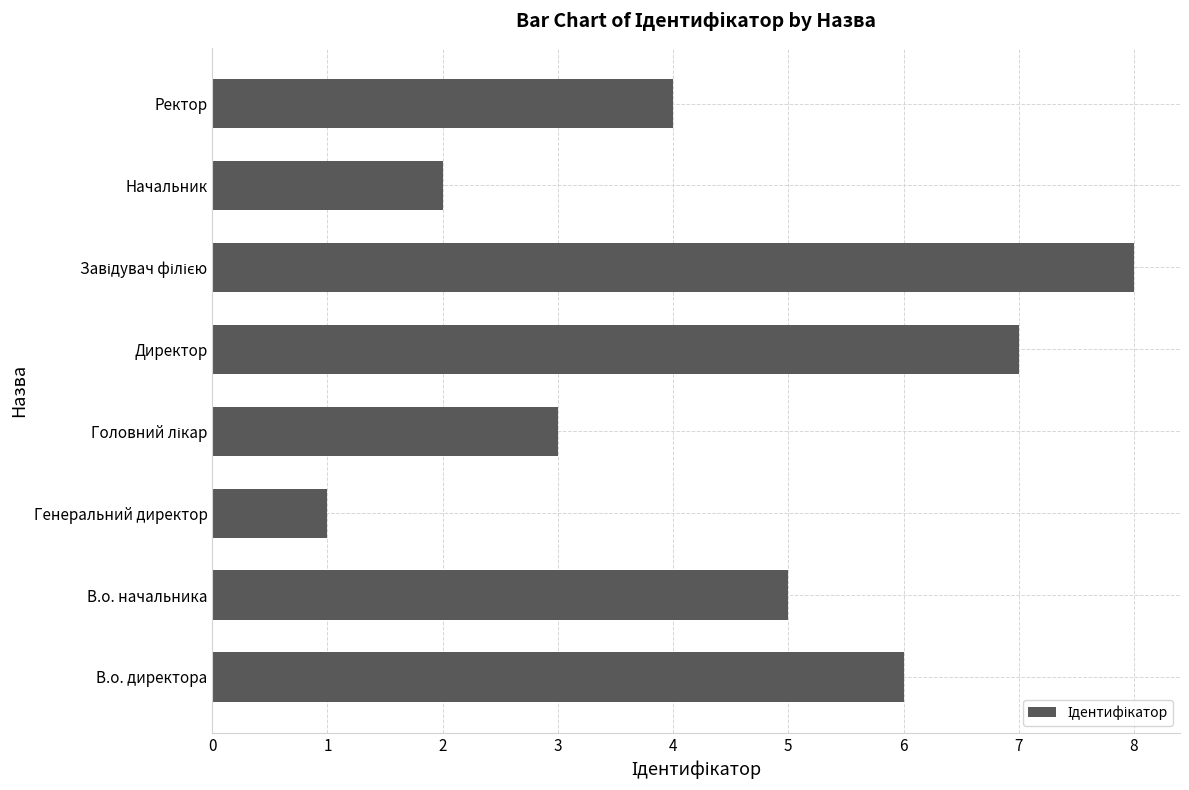

What is the difference between the second highest and second lowest values?

5